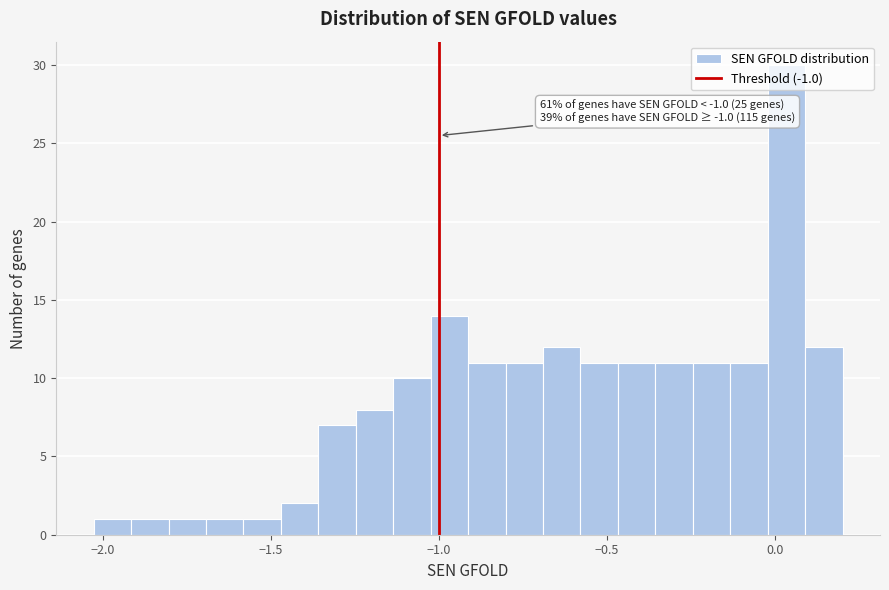

Read against the x-axis, roughly where is the centre of the tallest bar?

0.05